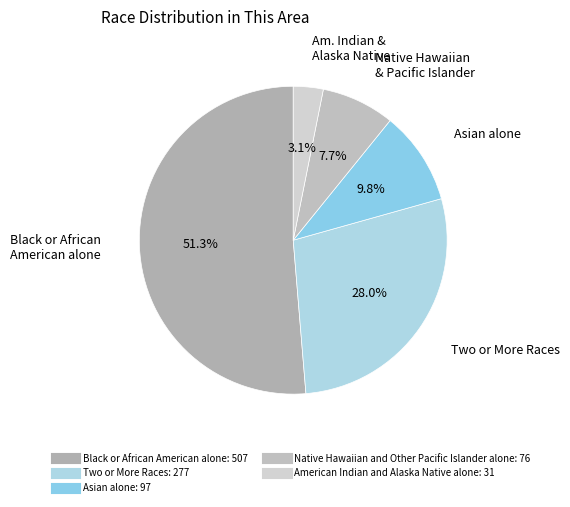

To the nearest percent, what is the average slice percentage?

20%